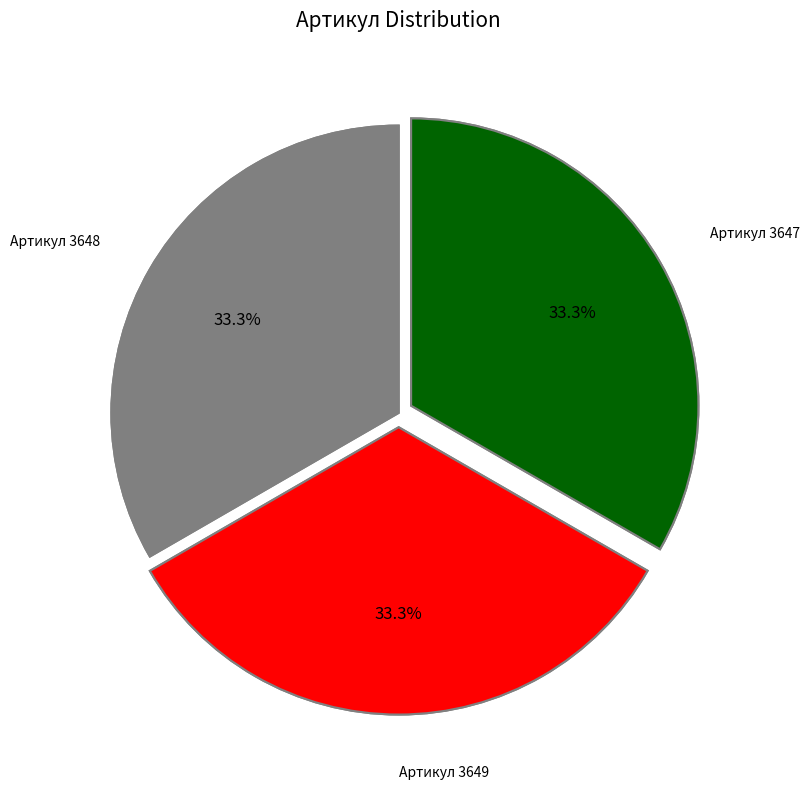

To the nearest percent, what percentage of the pie is РК-П4/85-140.80/1-СП ремкомплект?

33%